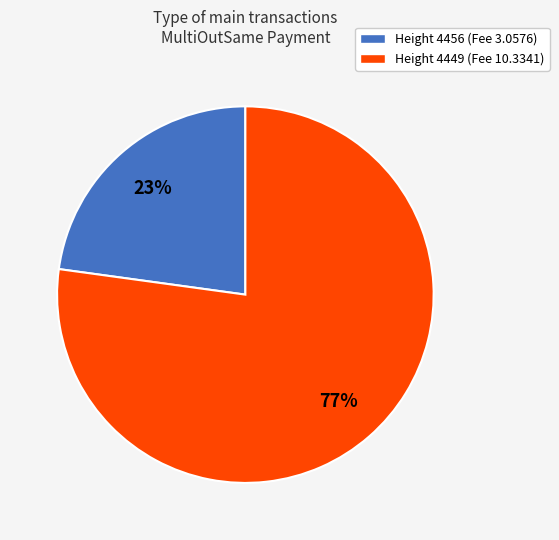

What percentage is the Height 4456 (Fee 3.0576) slice, to the nearest percent?

23%